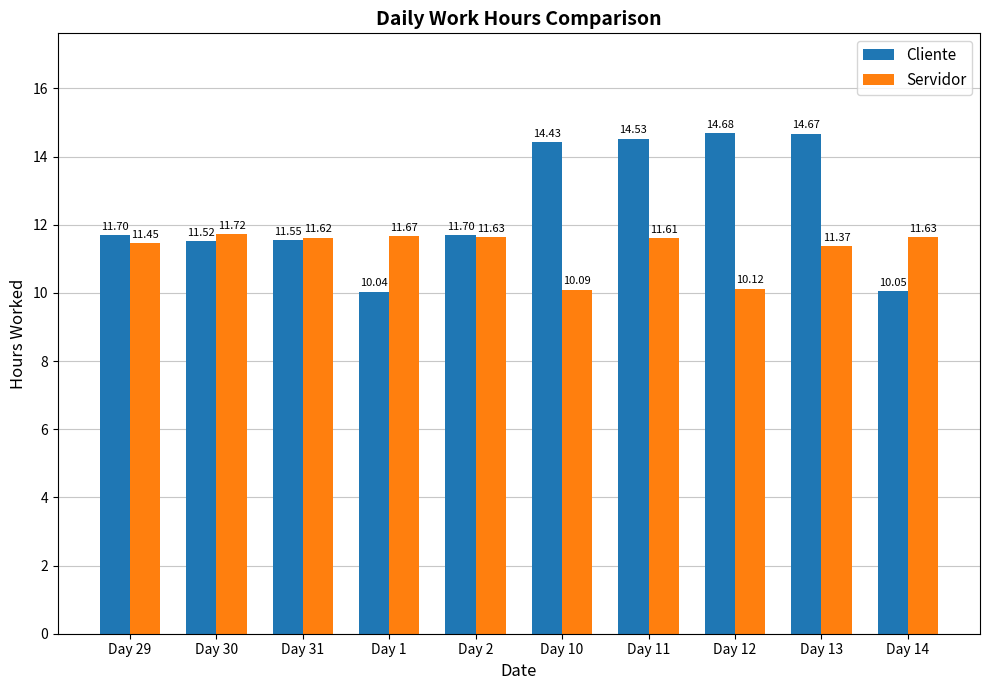

What value does the Cliente series have at Day 14?

10.1